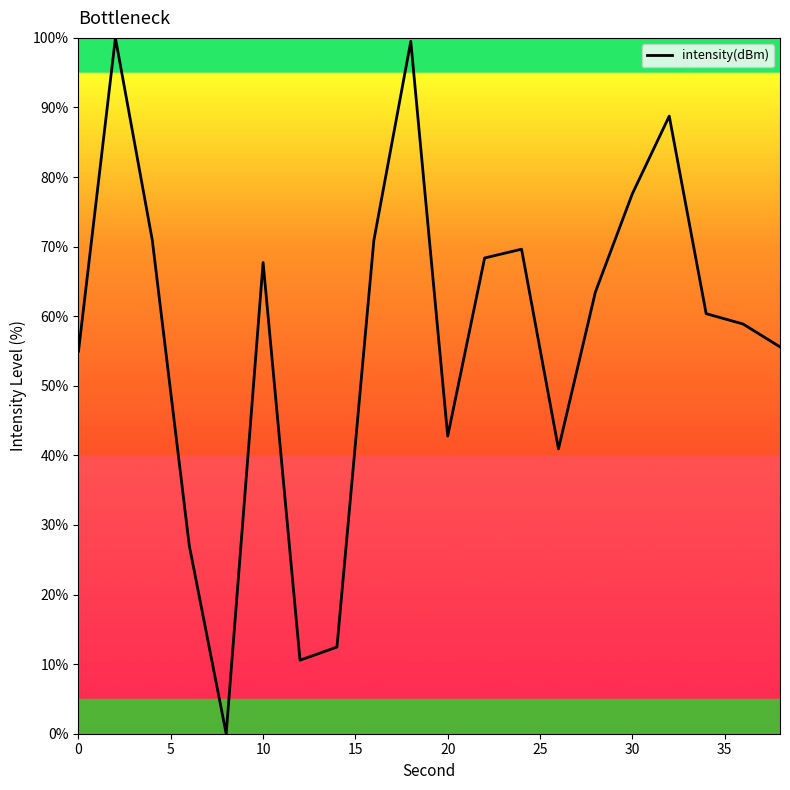

Reading left to right, list all the values displayed in this chart.

55.0	100.0	70.9	27.1	0.0	67.7	10.6	12.5	70.9	99.5	42.8	68.4	69.6	40.9	63.5	77.6	88.8	60.4	58.9	55.6